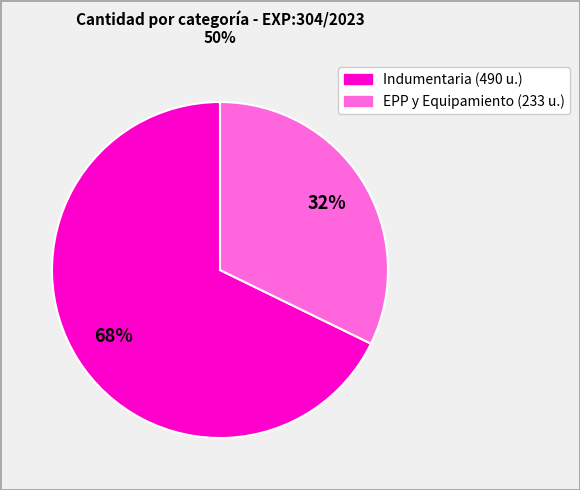

Count the number of slices in the pie.

2